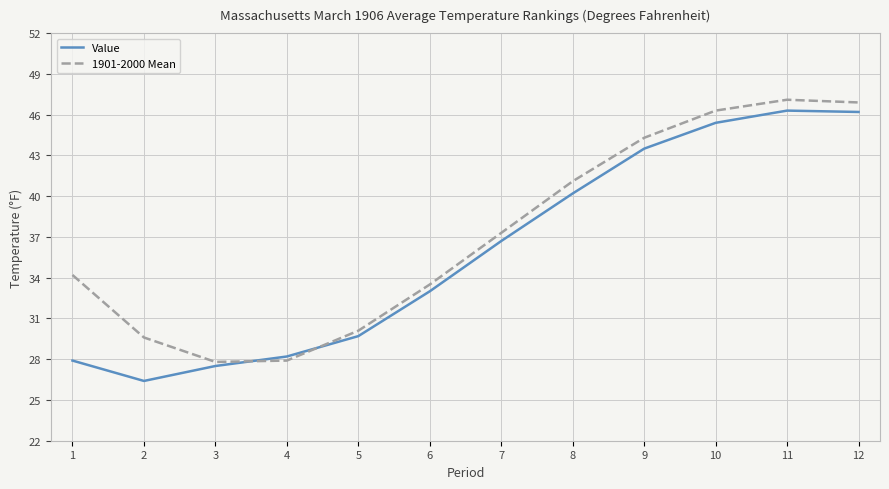

What are all the series names shown in the legend?

Value, 1901-2000 Mean